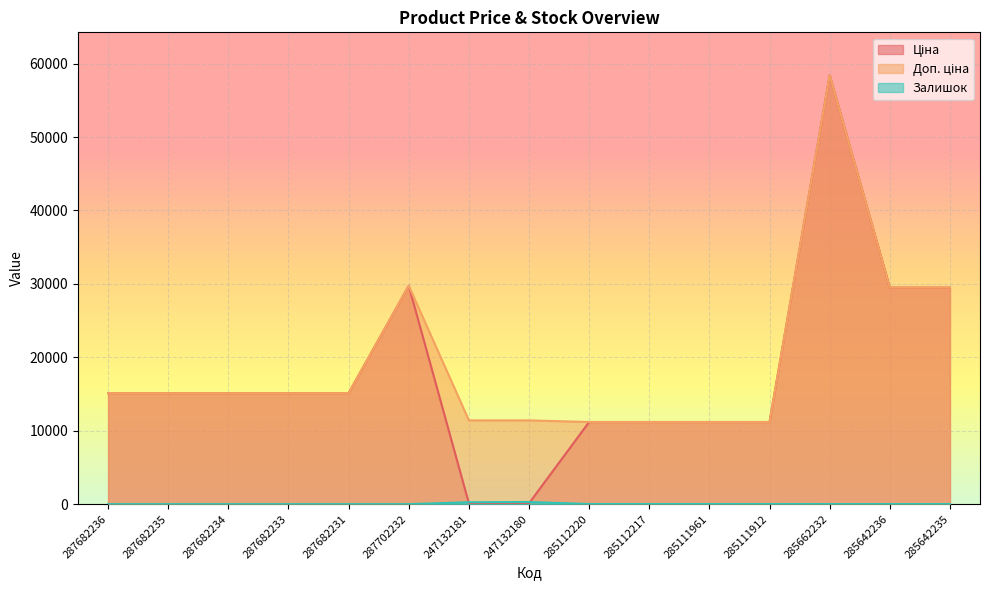

Reading left to right, what are all the values shown in this chart?

Ціна: 15120.0	15120.0	15120.0	15120.0	15120.0	29747.2	114.1	114.1	11188.2	11188.2	11188.2	11188.2	58426.5	29491.5	29491.5
Доп. ціна: 15120.0	15120.0	15120.0	15120.0	15120.0	29747.2	11410.0	11410.0	11188.2	11188.2	11188.2	11188.2	58426.5	29491.5	29491.5
Залишок: 0.0	0.0	0.0	0.0	0.0	0.0	260.0	288.0	17.0	17.0	17.0	15.0	12.0	11.0	11.0